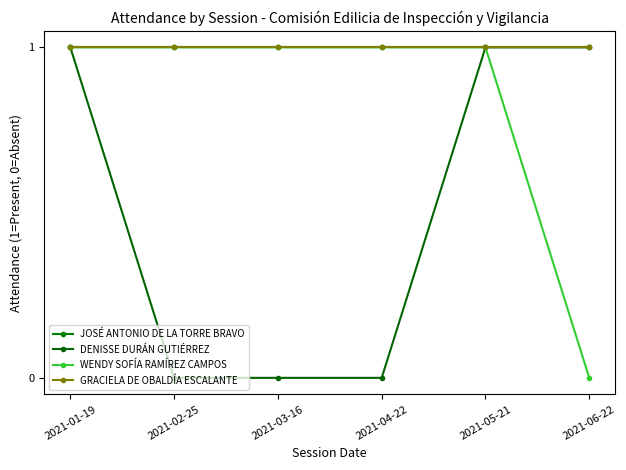

True or false: GRACIELA DE OBALDÍA ESCALANTE and WENDY SOFÍA RAMÍREZ CAMPOS intersect in this chart.

False